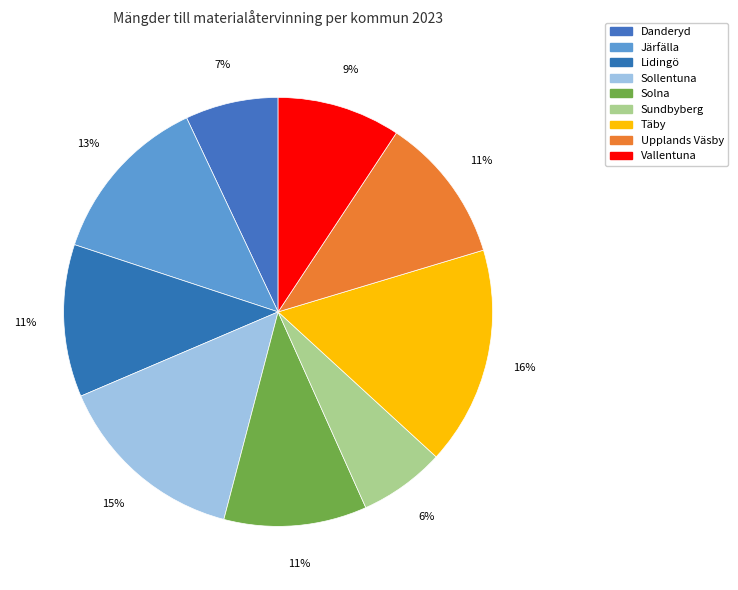

How many slices are in this pie chart?

9